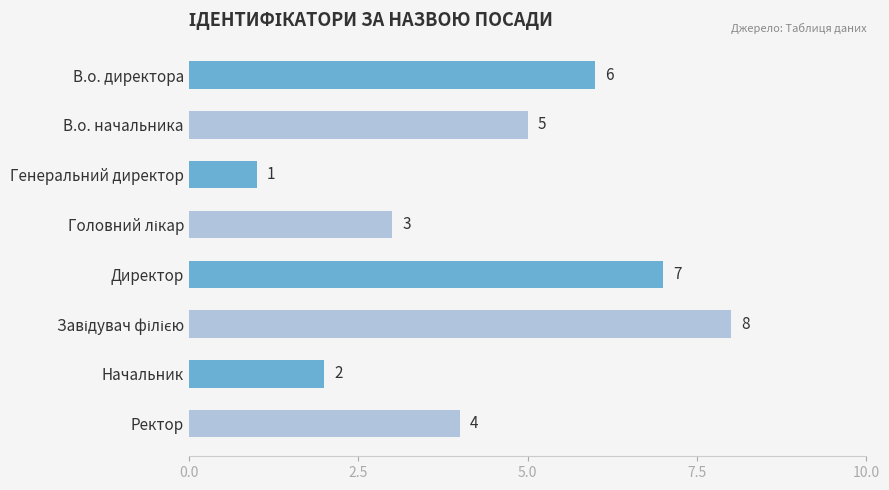

What is the value of the 1st bar from the top?

6